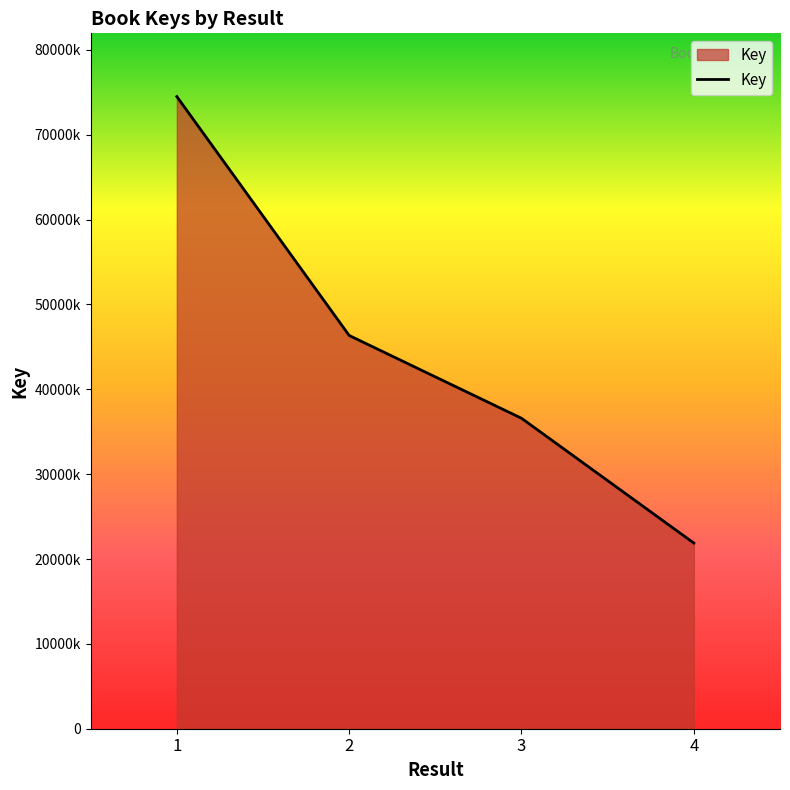

Which category has the highest value across all series?

1